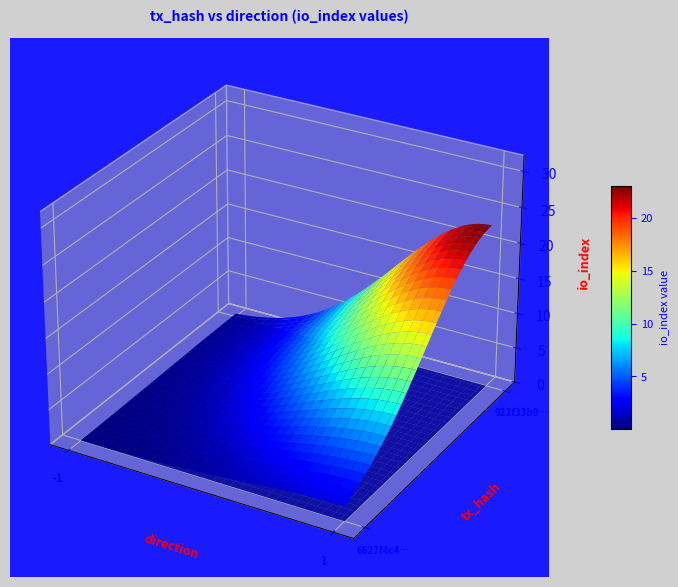

Rank the series by their average value, from highest to lowest.

922f33b966c45eb0b4904ce0b520a780bf0b73b, 6627f4c406cb25d61f334b541e457277a8b0819